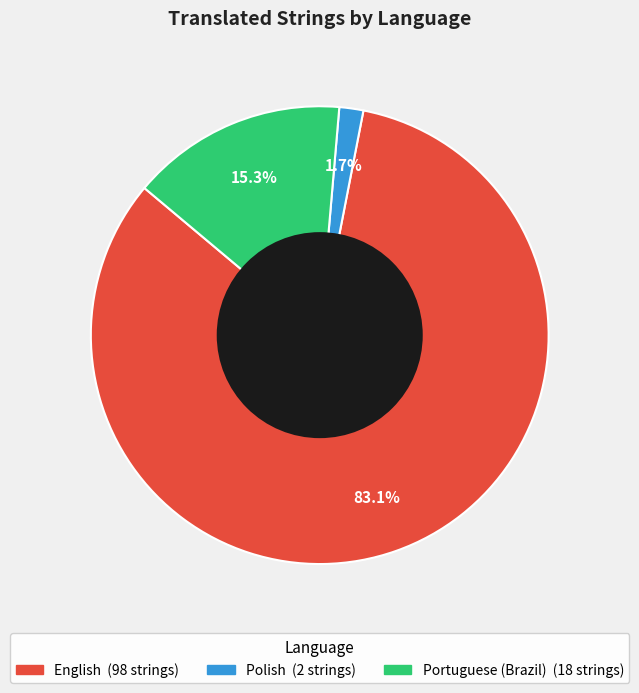

Is it true that English is 83% of the pie?

True